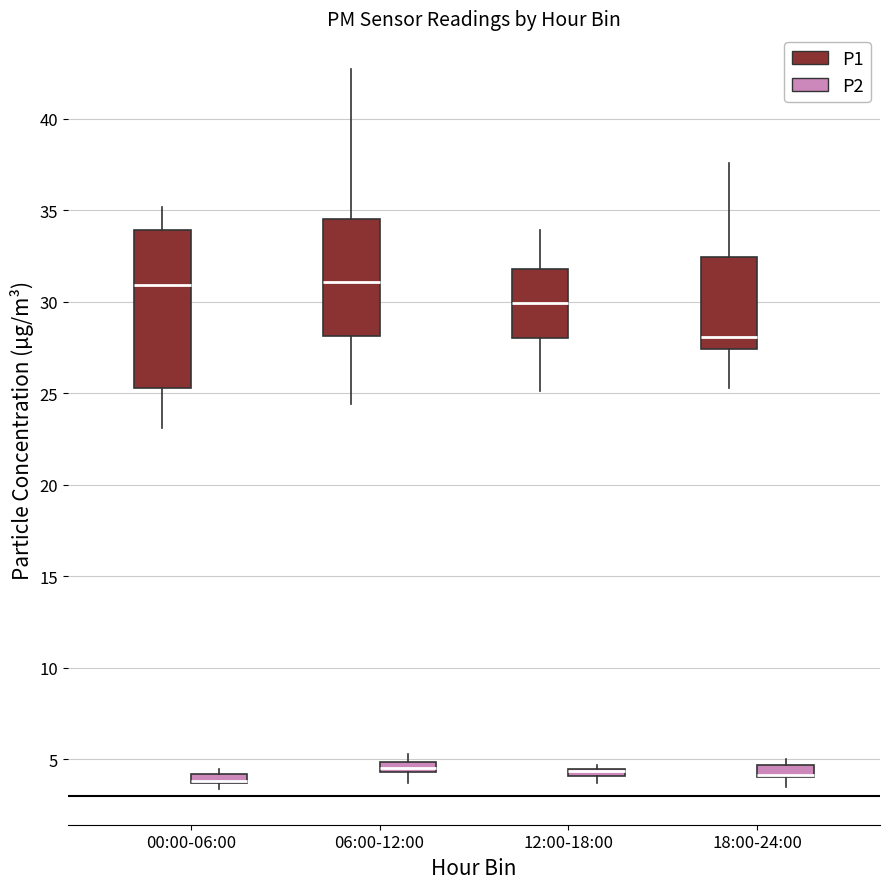

Where is the lower edge of the box for 06:00-12:00 (P1) on the y-axis? The values are not printed on the chart, so give them approximately, as read against the axis.

28.0